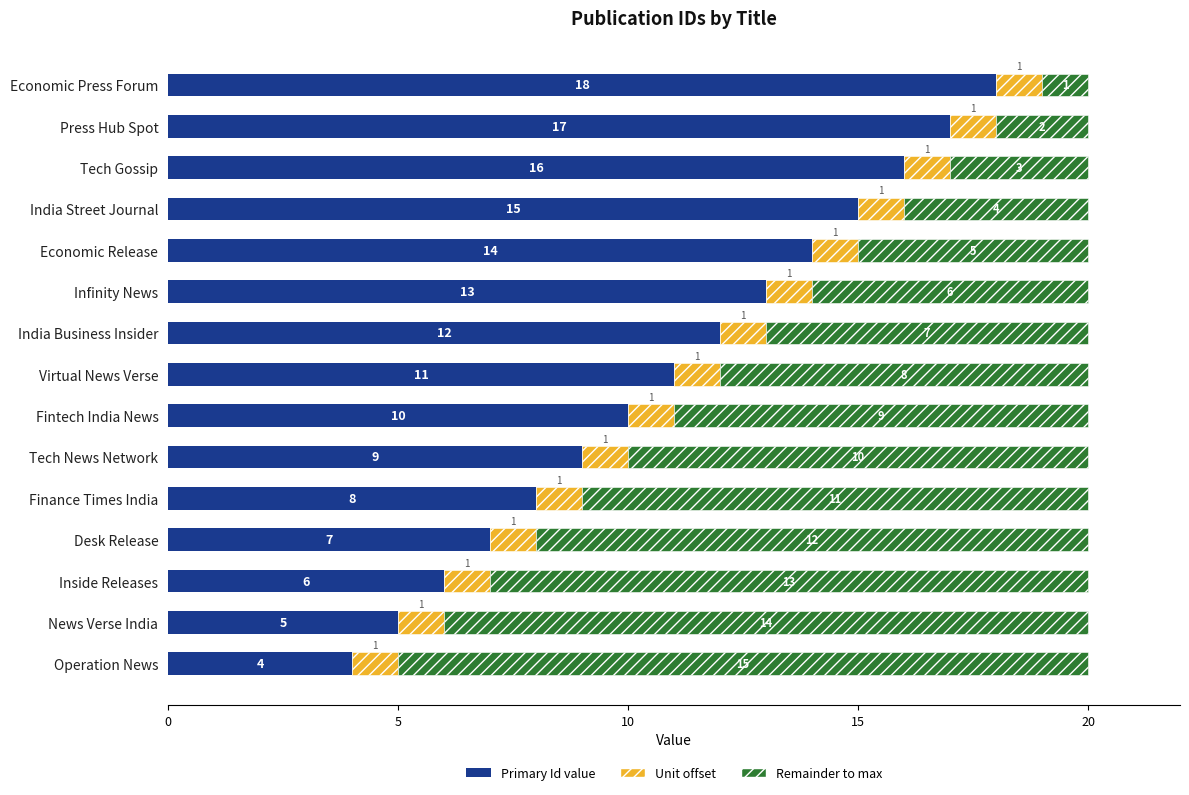

The Primary Id value series shows 14 at Fintech India News. True or false?

False